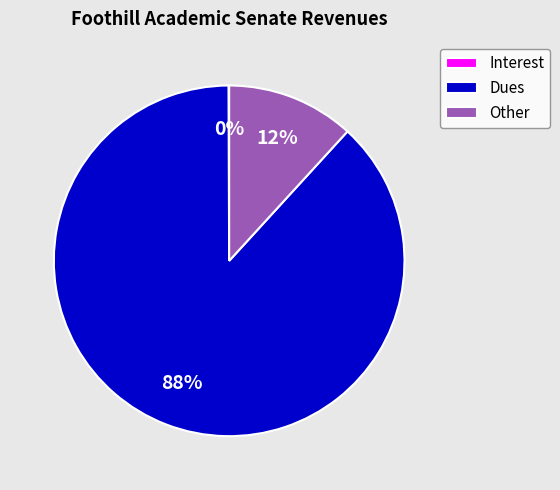

True or false: Dues accounts for 88% of the total.

True